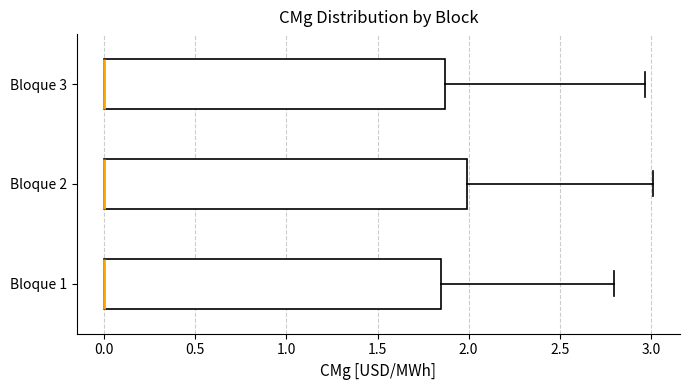

Comparing the boxes themselves (not the whiskers), which one is the widest?

Bloque 2